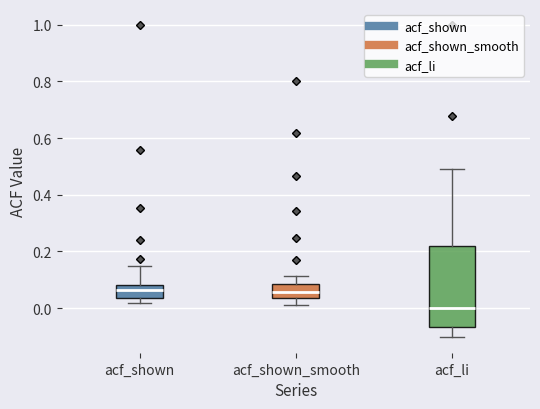

Which box's median line is the lowest?

acf_li